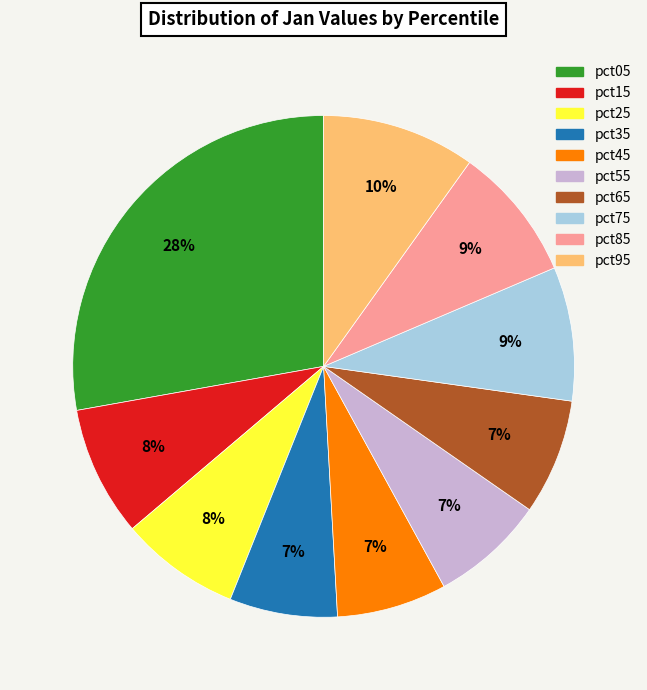

What percentage is the pct15 slice, to the nearest percent?

8%